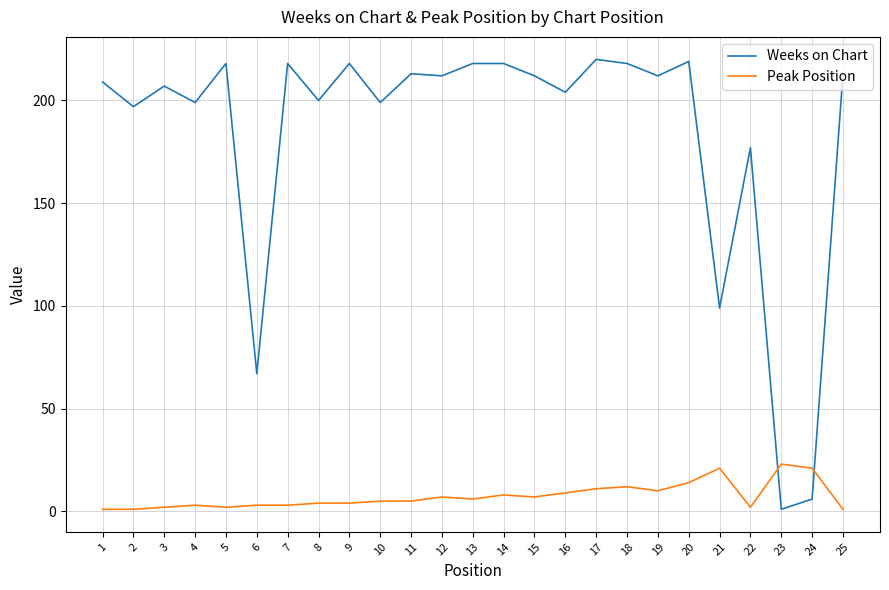

Where do Peak Position and Weeks on Chart first cross each other?

22 and 23